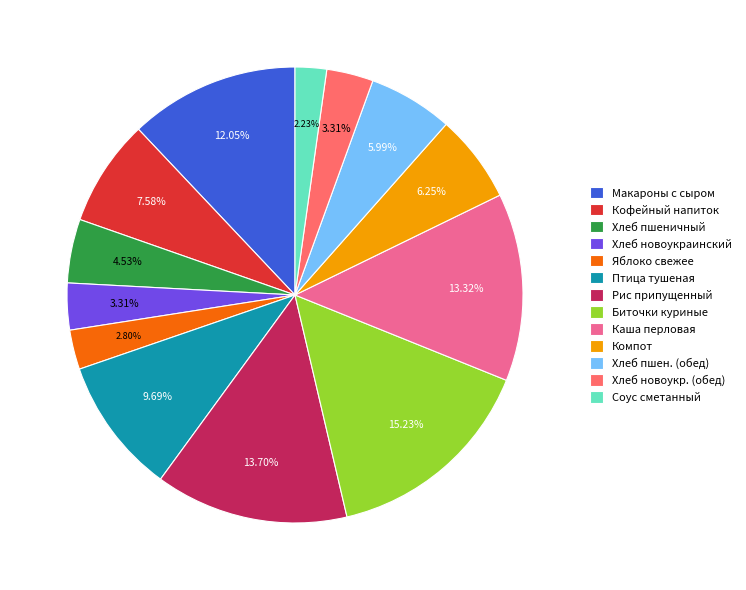

What is the ratio of the value at Рис припущенный to the value at Яблоко свежее?

4.9